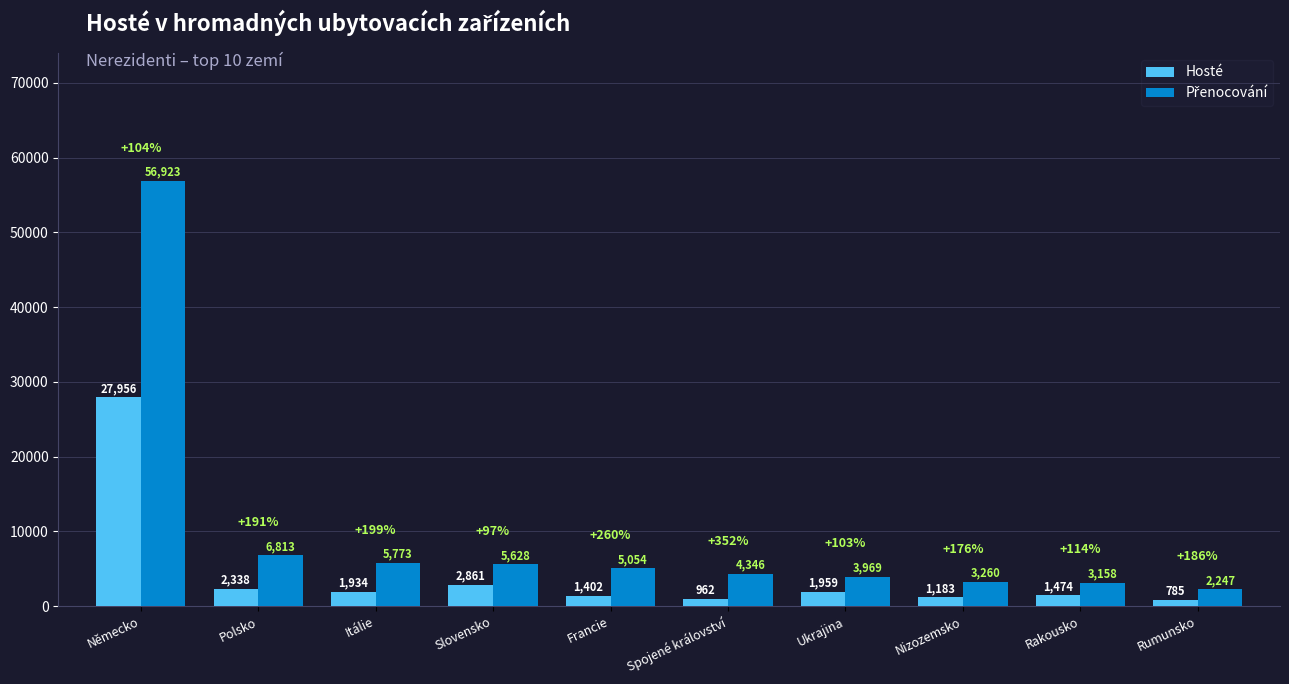

At which category is the sum across all series the highest?

Německo